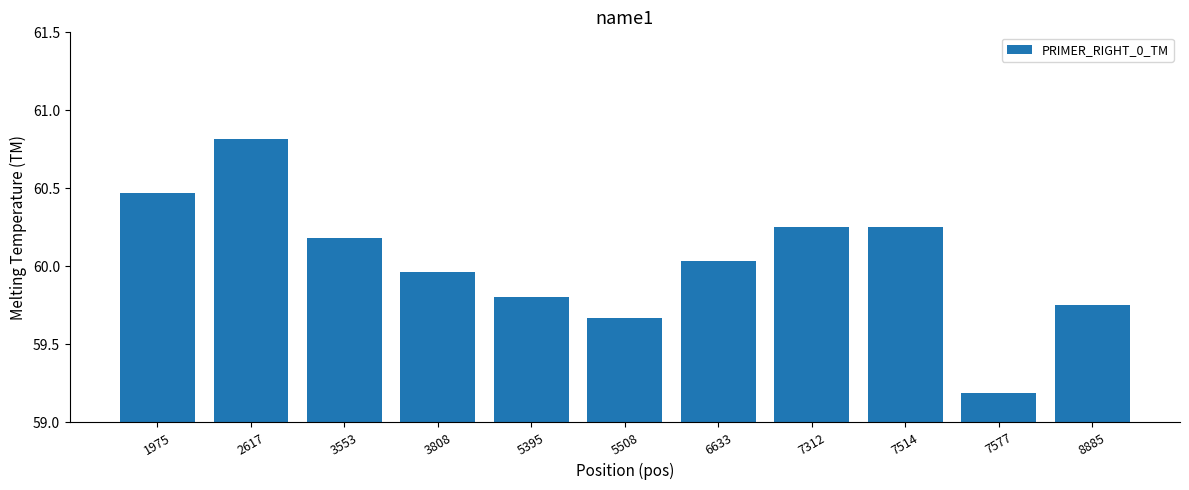

How many data points are less than 60?

5